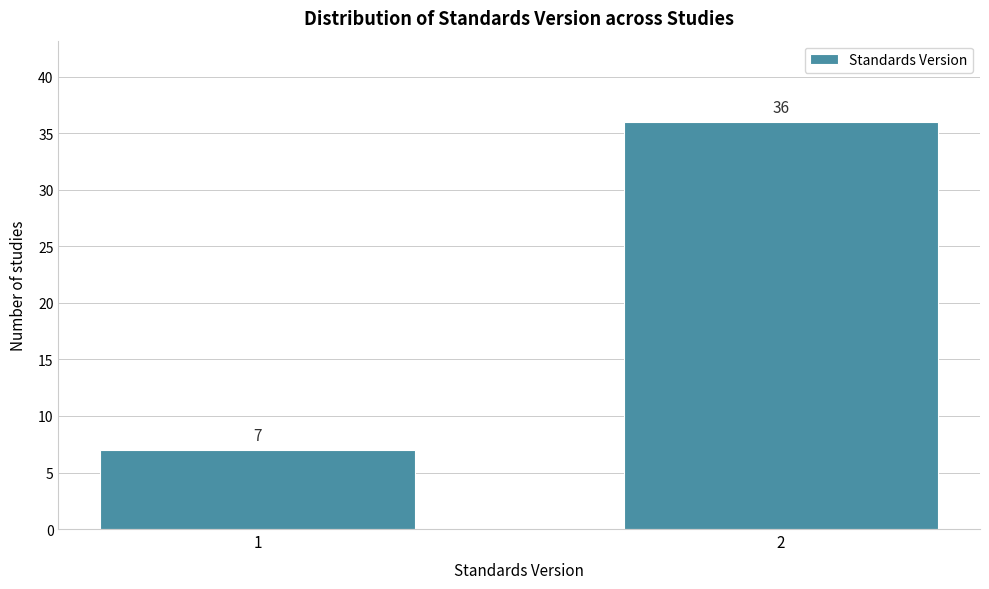

Reading left to right, list all the values displayed in this chart.

1=7	2=36